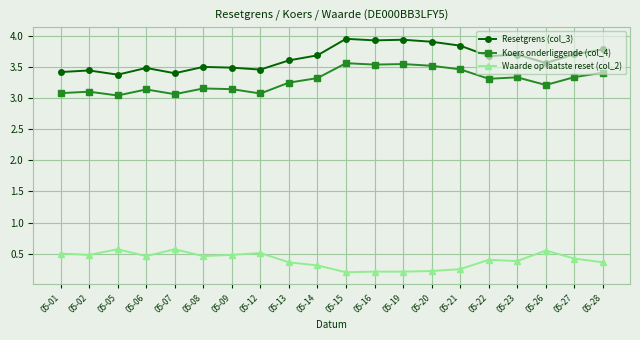

Does the chart display data point markers on the line(s)?

Yes